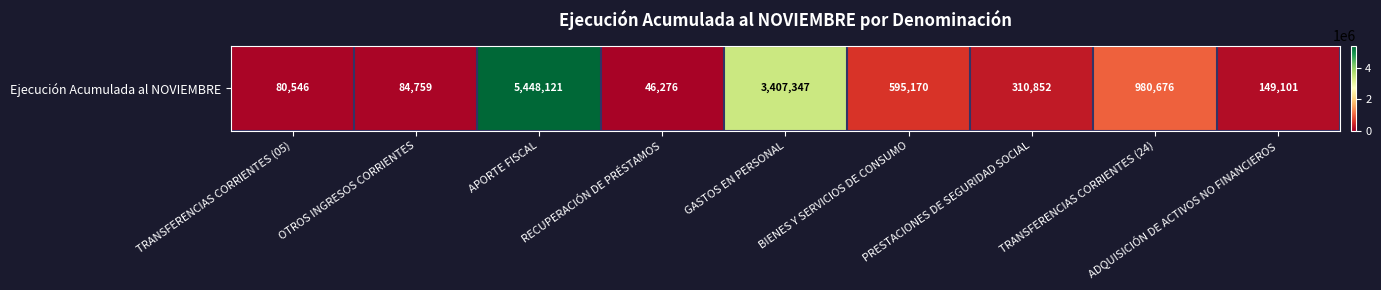

Rank the categories by value from lowest to highest.

RECUPERACIÓN DE PRÉSTAMOS, TRANSFERENCIAS CORRIENTES (05), OTROS INGRESOS CORRIENTES, ADQUISICIÓN DE ACTIVOS NO FINANCIEROS, PRESTACIONES DE SEGURIDAD SOCIAL, BIENES Y SERVICIOS DE CONSUMO, TRANSFERENCIAS CORRIENTES (24), GASTOS EN PERSONAL, APORTE FISCAL